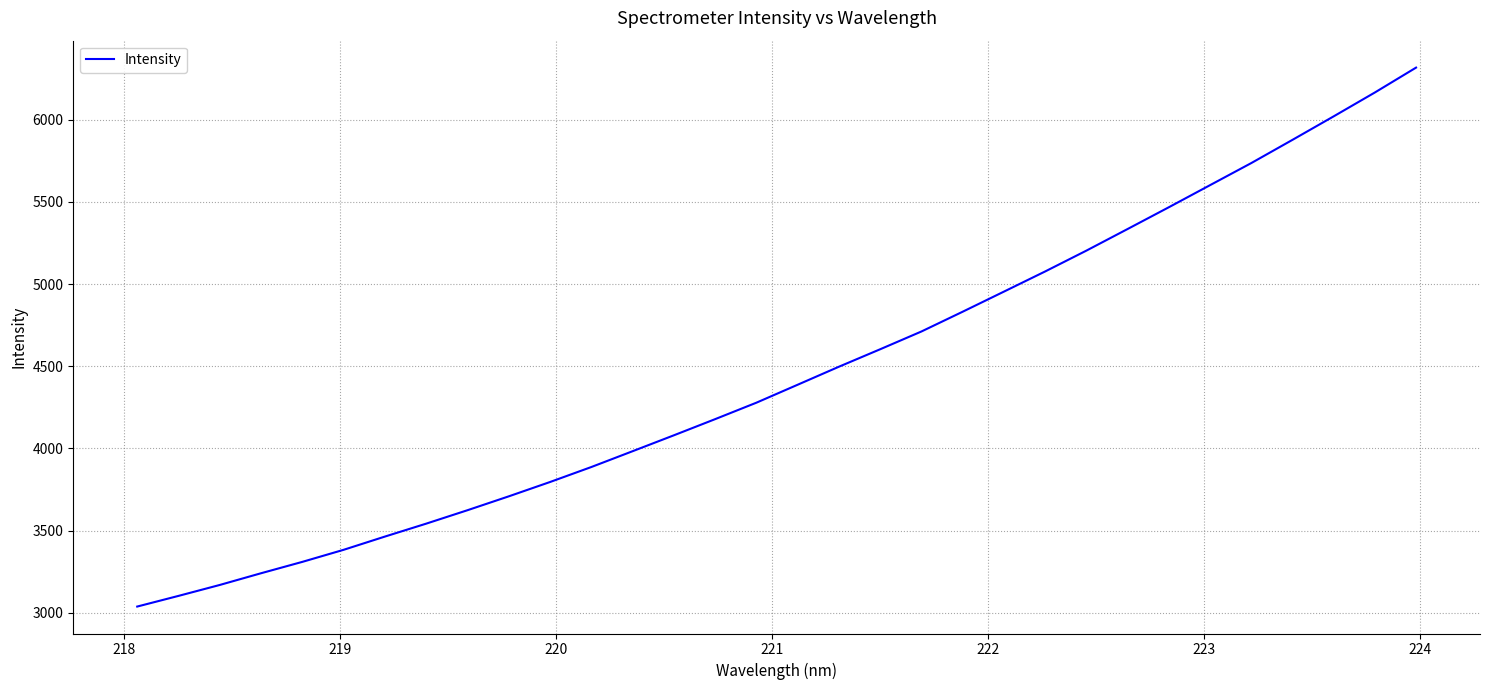

How many lines are shown in the chart?

1